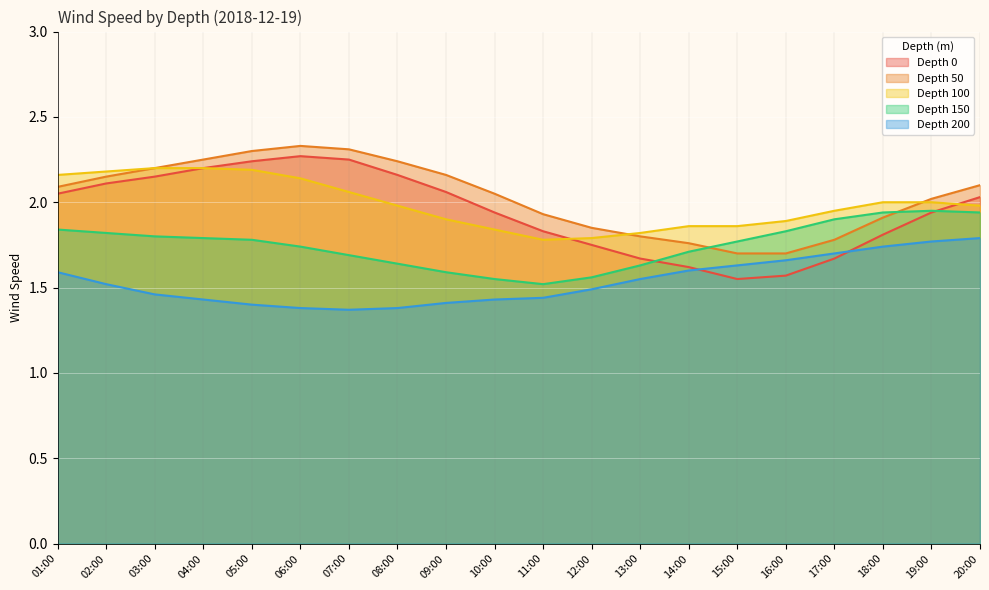

Count the number of categories in the chart.

20